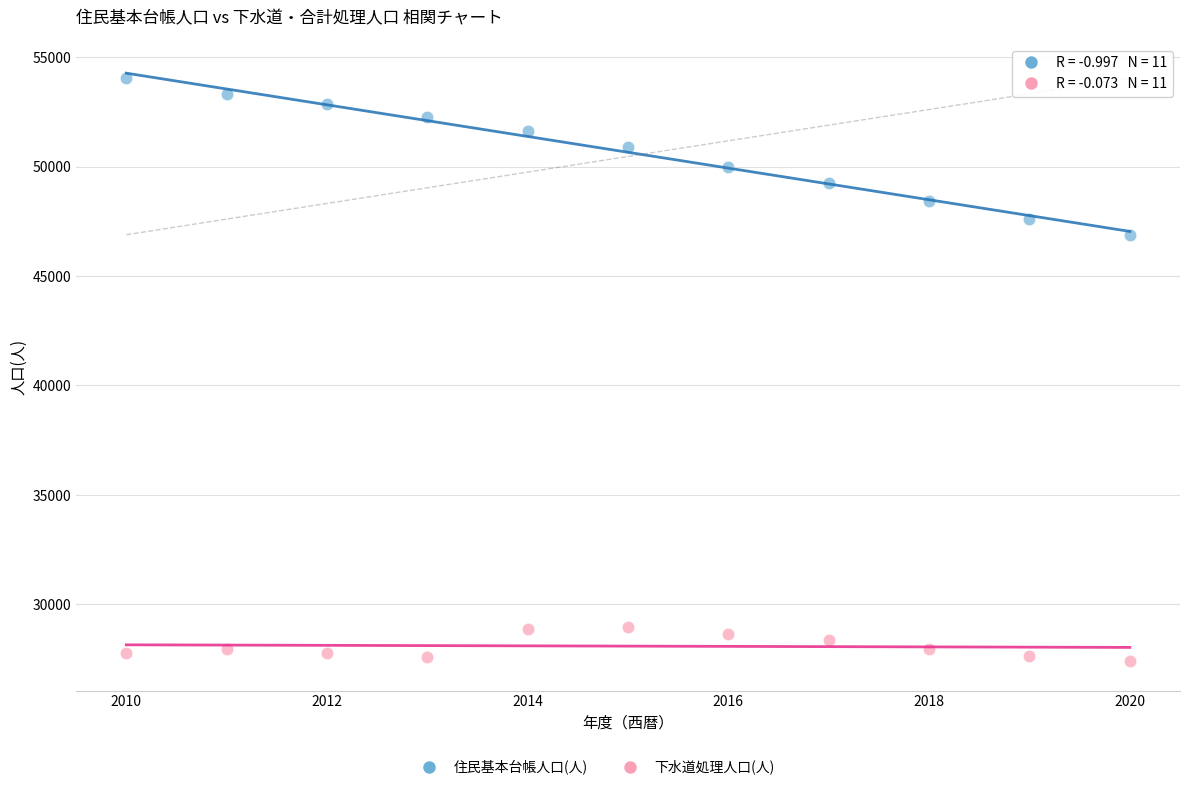

Across all data points, what is the range of Y values (max minus min)?

26626